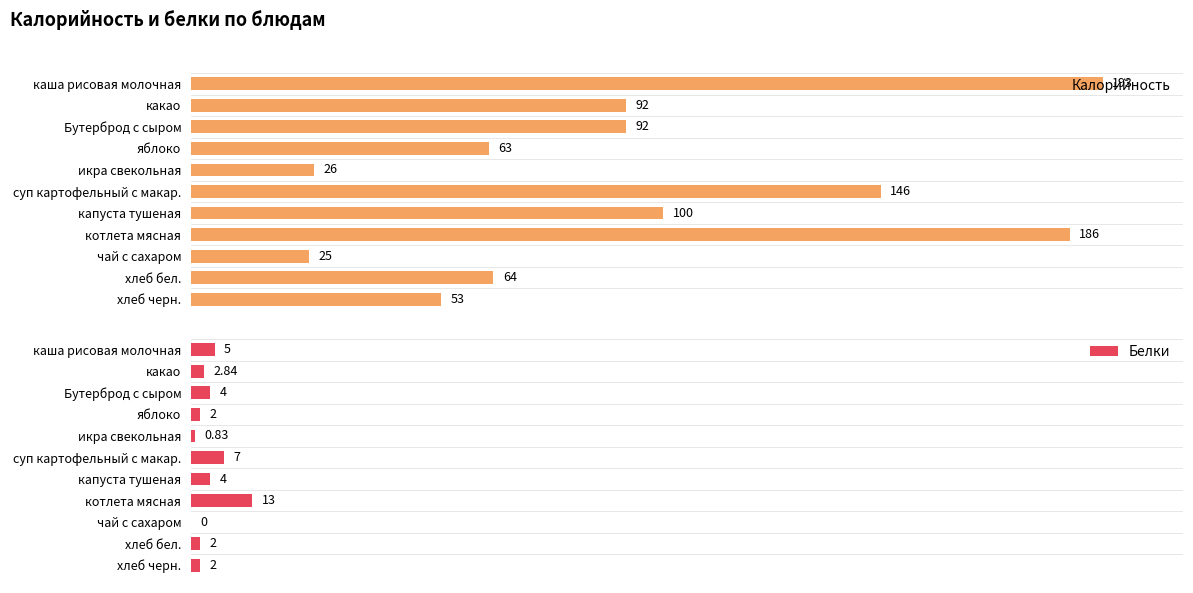

Rank the series by their maximum value, from highest to lowest.

Калорийность, Белки